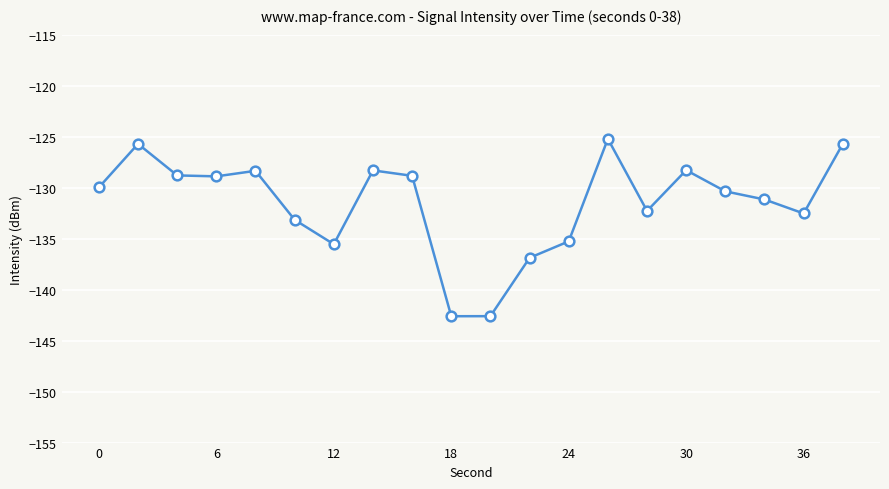

What is the average value?

-131.5